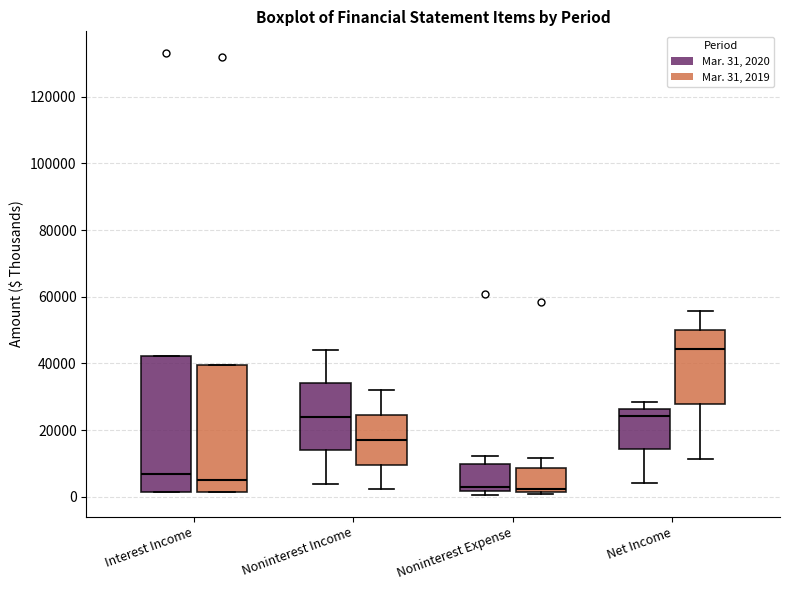

Reading left to right, read every box against the y-axis: the position of its median line, the range the box covers, and the ends of its whiskers. The values are not printed on the chart, so give them approximately, as read against the axis.

Interest Income (Mar. 31, 2020): median 6000, box 2000 to 42000, whiskers 2000 to 42000
Interest Income (Mar. 31, 2019): median 6000, box 2000 to 40000, whiskers 2000 to 40000
Noninterest Income (Mar. 31, 2020): median 24000, box 14000 to 34000, whiskers 4000 to 44000
Noninterest Income (Mar. 31, 2019): median 18000, box 10000 to 24000, whiskers 2000 to 32000
Noninterest Expense (Mar. 31, 2020): median 4000, box 2000 to 10000, whiskers 0 to 12000
Noninterest Expense (Mar. 31, 2019): median 2000 (just above the box's lower edge), box 2000 to 8000, whiskers 0 to 12000
Net Income (Mar. 31, 2020): median 24000, box 14000 to 26000, whiskers 4000 to 28000
Net Income (Mar. 31, 2019): median 44000, box 28000 to 50000, whiskers 12000 to 56000